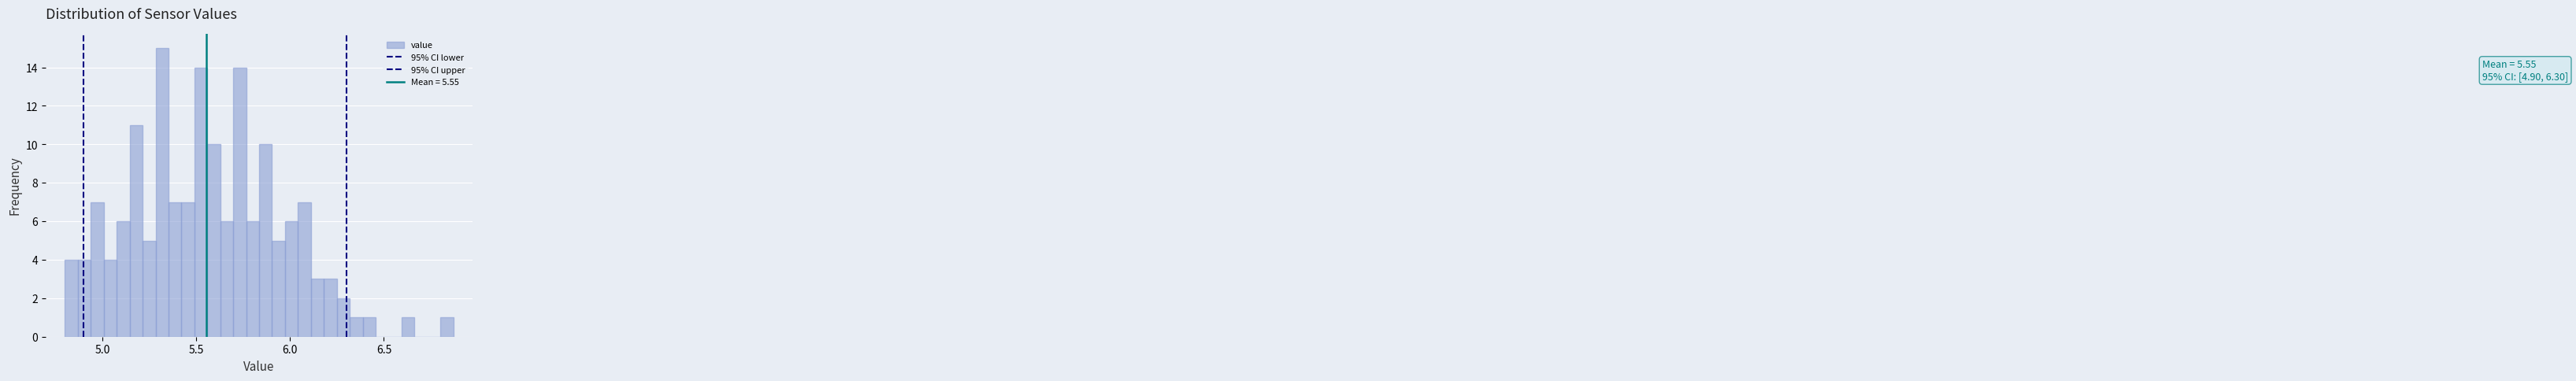

Read against the x-axis, roughly where is the centre of the tallest bar?

5.30